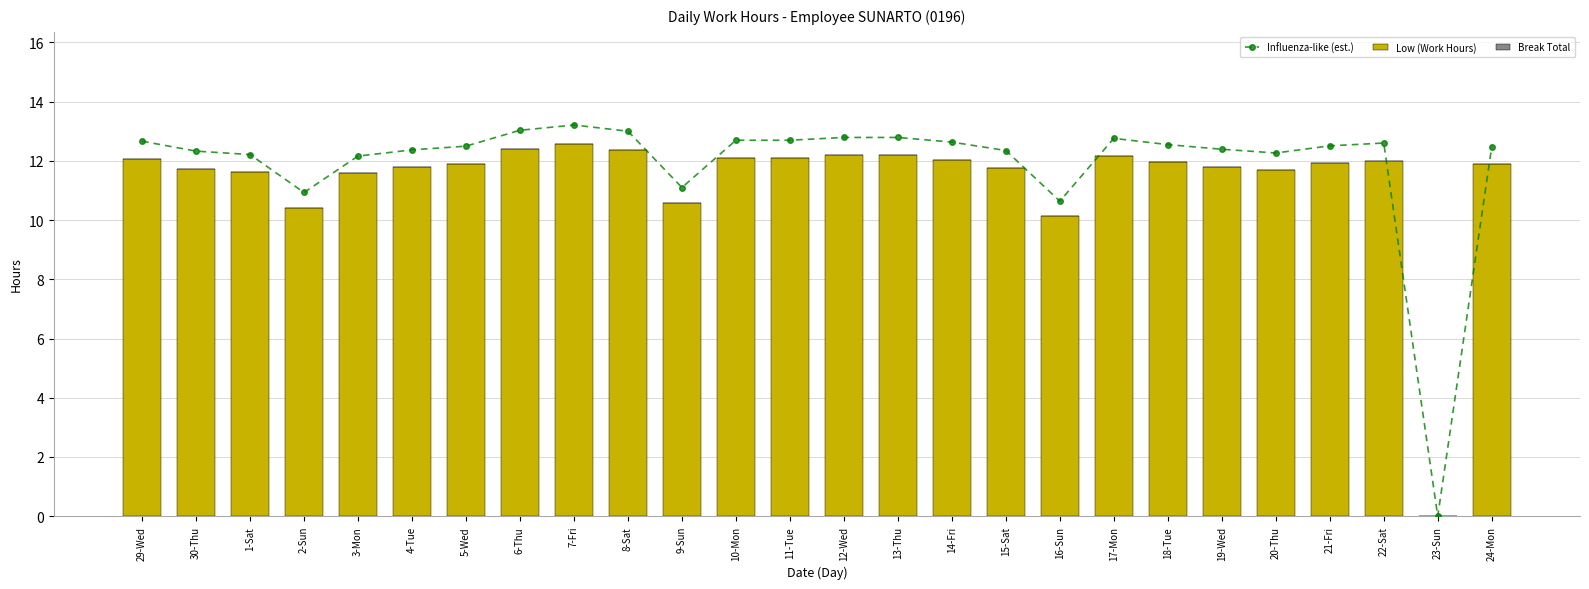

Reading left to right, extract all data points from this chart.

Influenza-like (est.): 29-Wed=12.7	30-Thu=12.3	1-Sat=12.2	2-Sun=10.9	3-Mon=12.2	4-Tue=12.4	5-Wed=12.5	6-Thu=13.0	7-Fri=13.2	8-Sat=13.0	9-Sun=11.1	10-Mon=12.7	11-Tue=12.7	12-Wed=12.8	13-Thu=12.8	14-Fri=12.6	15-Sat=12.3	16-Sun=10.6	17-Mon=12.8	18-Tue=12.5	19-Wed=12.4	20-Thu=12.3	21-Fri=12.5	22-Sat=12.6	23-Sun=0.0	24-Mon=12.5
Low (Work Hours): 29-Wed=12.1	30-Thu=11.7	1-Sat=11.6	2-Sun=10.4	3-Mon=11.6	4-Tue=11.8	5-Wed=11.9	6-Thu=12.4	7-Fri=12.6	8-Sat=12.4	9-Sun=10.6	10-Mon=12.1	11-Tue=12.1	12-Wed=12.2	13-Thu=12.2	14-Fri=12.0	15-Sat=11.8	16-Sun=10.1	17-Mon=12.2	18-Tue=11.9	19-Wed=11.8	20-Thu=11.7	21-Fri=11.9	22-Sat=12.0	23-Sun=0.0	24-Mon=11.9
Break Total: 29-Wed=0.0	30-Thu=0.0	1-Sat=0.0	2-Sun=0.0	3-Mon=0.0	4-Tue=0.0	5-Wed=0.0	6-Thu=0.0	7-Fri=0.0	8-Sat=0.0	9-Sun=0.0	10-Mon=0.0	11-Tue=0.0	12-Wed=0.0	13-Thu=0.0	14-Fri=0.0	15-Sat=0.0	16-Sun=0.0	17-Mon=0.0	18-Tue=0.0	19-Wed=0.0	20-Thu=0.0	21-Fri=0.0	22-Sat=0.0	23-Sun=0.0	24-Mon=0.0